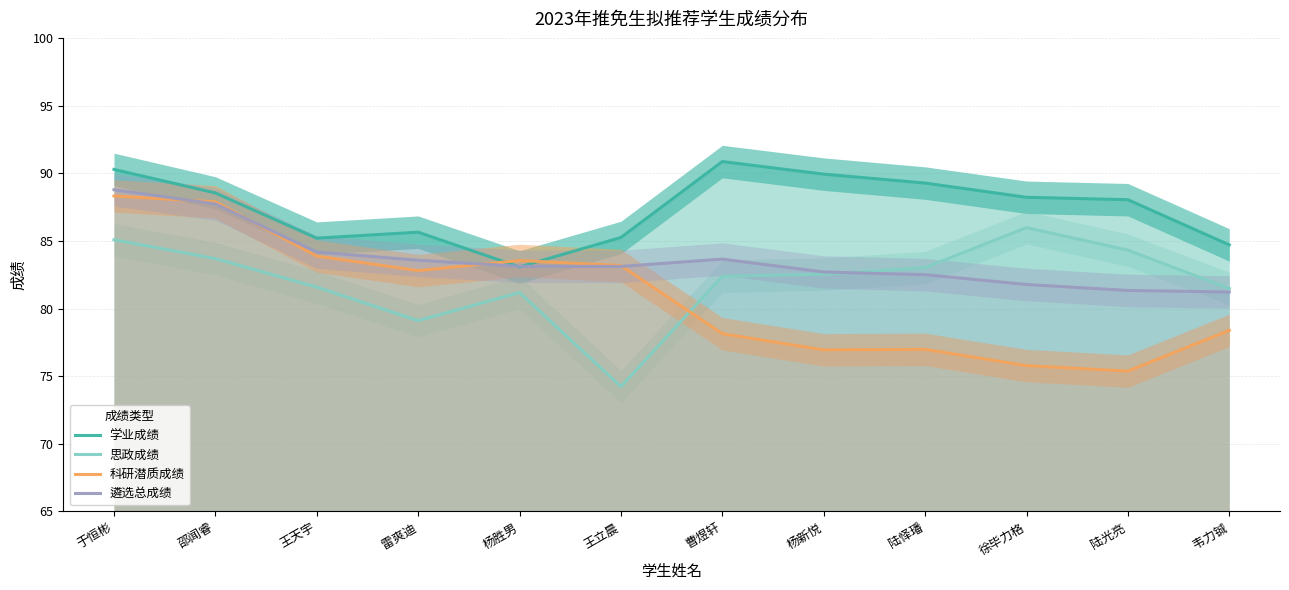

What is the sum of the 遴选总成绩 values at 雷爽迪 and 韦力铖?

164.8